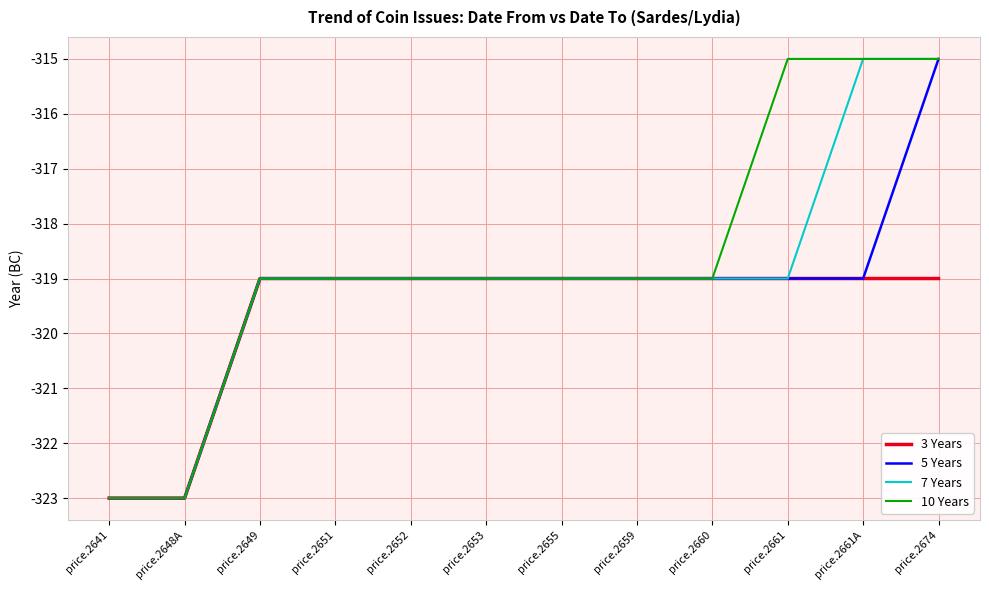

Which series has the largest total across all categories?

10 Years